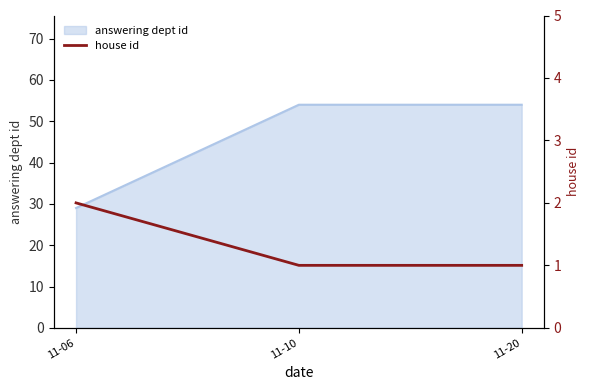

Where is the data nearest to the value 1?

11-10